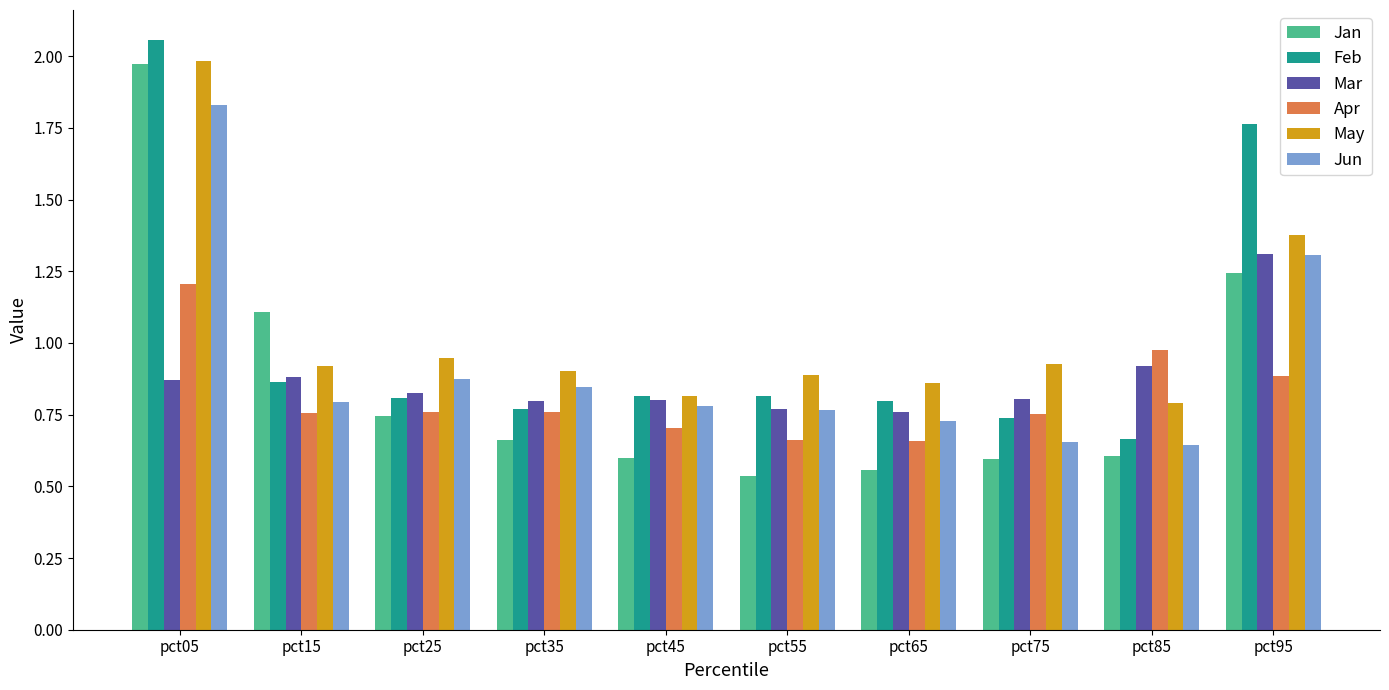

What is the total value across all series at pct75?

4.5